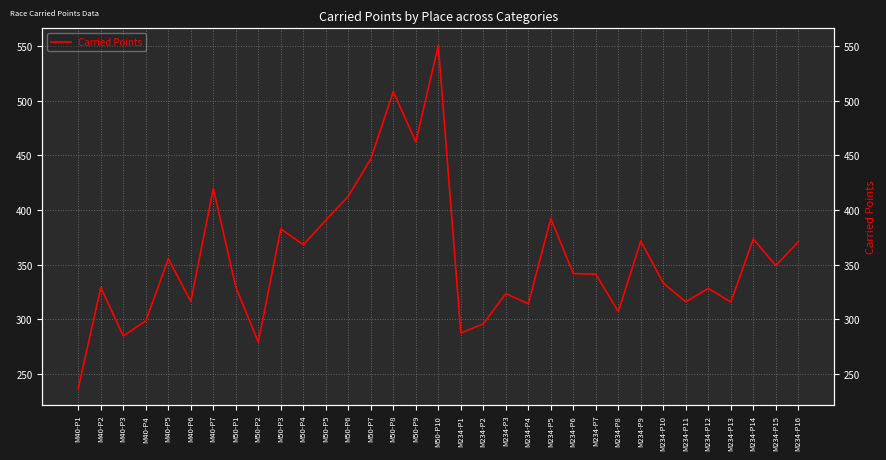

How many series are shown in this chart?

1